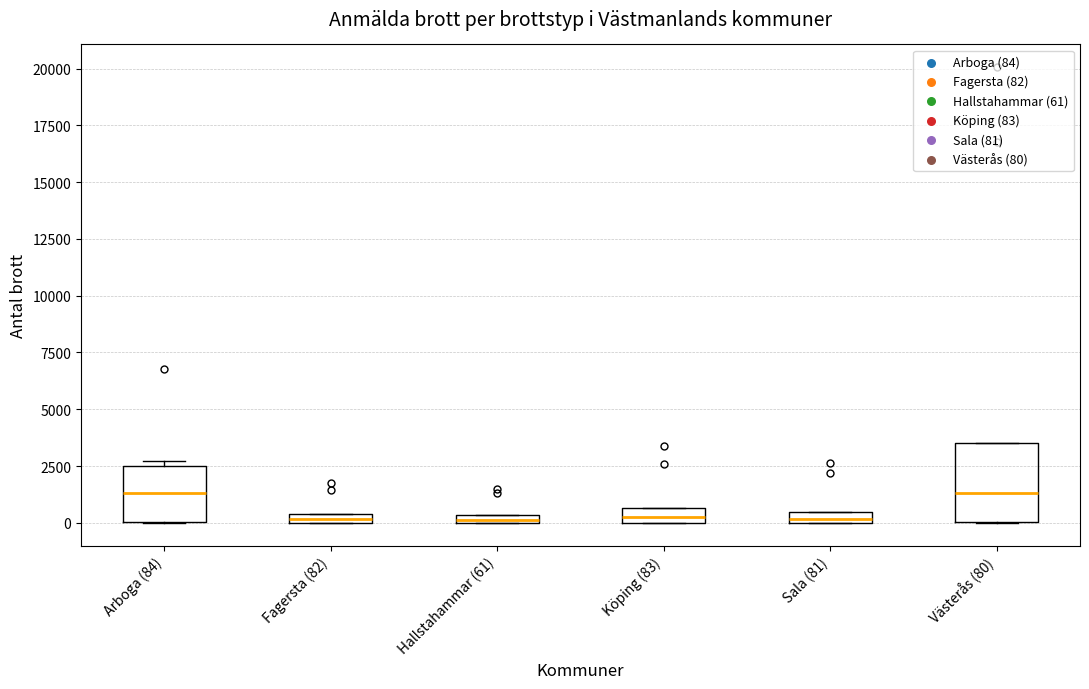

Comparing the boxes themselves (not the whiskers), which one is the tallest?

Västerås (80)